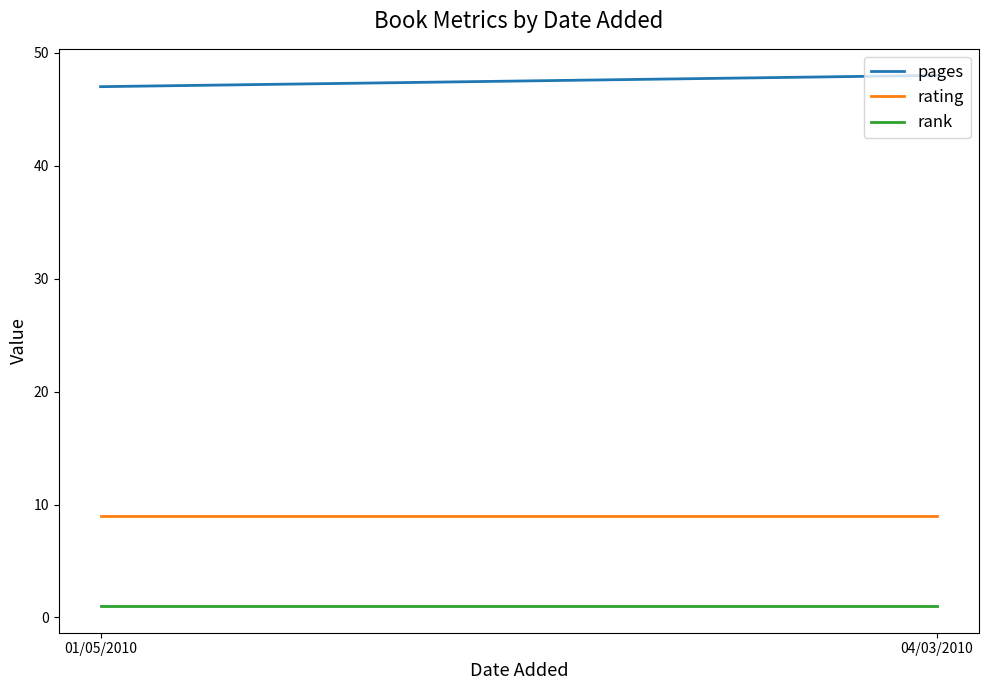

Which series has the widest spread of values?

pages